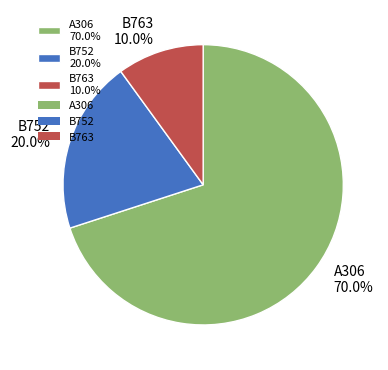

Which category has the biggest portion of the pie?

A306